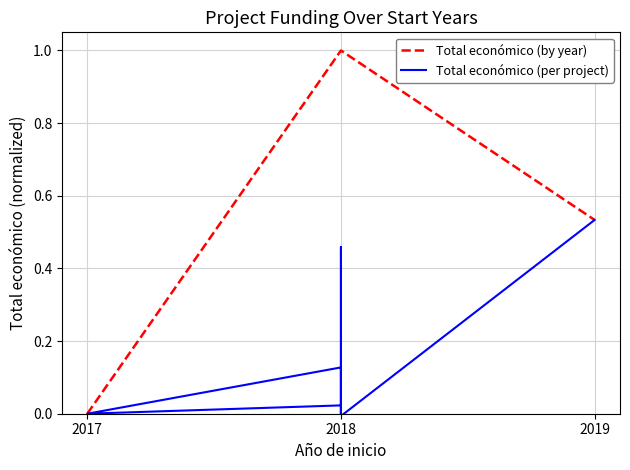

What is the change in value from 2019 to 2018?

-0.5